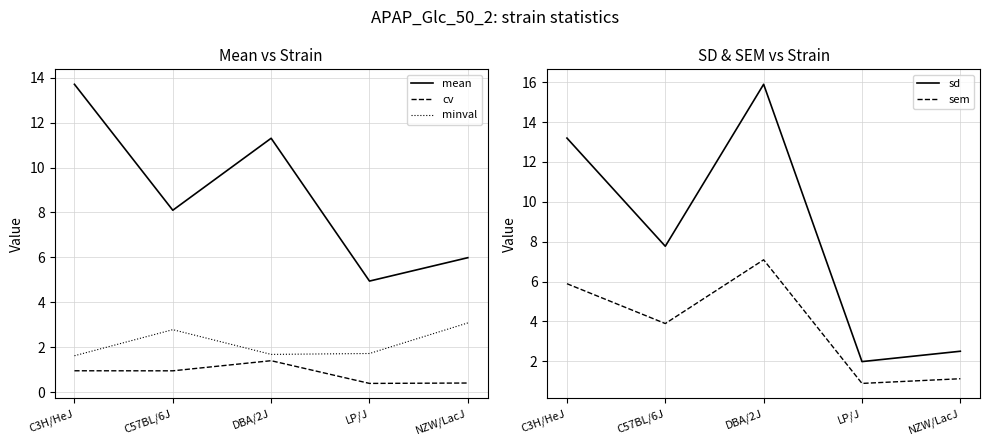

How many interior local valleys does the mean series have?

2